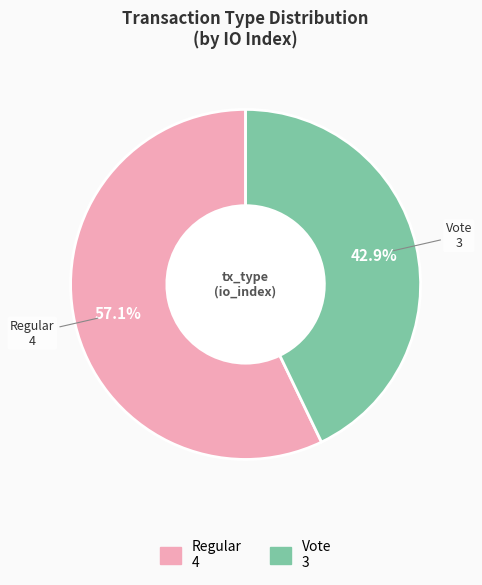

To the nearest percent, what is the average slice percentage?

50%